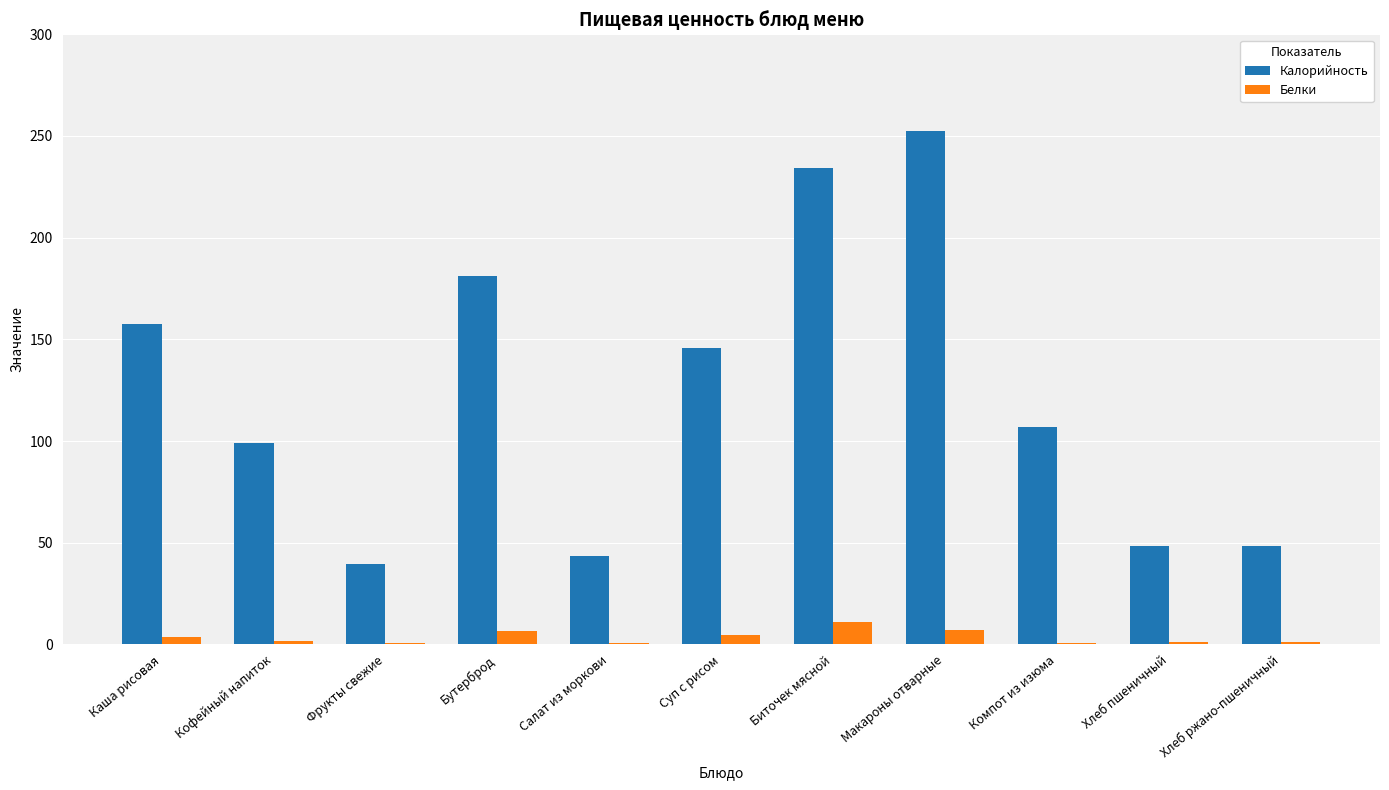

Between Компот из изюма and Хлеб ржано-пшеничный, which series saw the biggest shift?

Калорийность